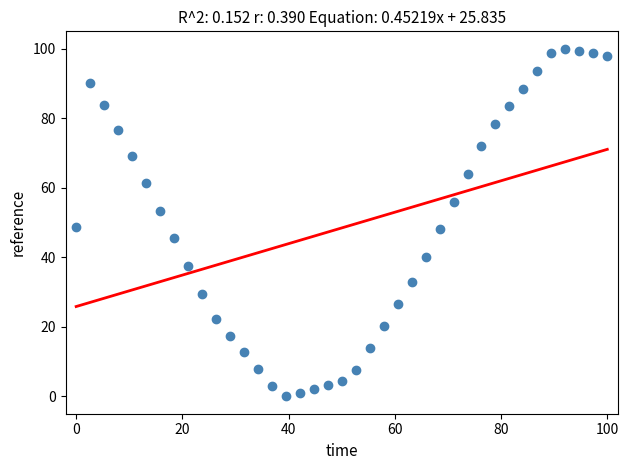

What is the range of Y values (max minus min)?

100.0